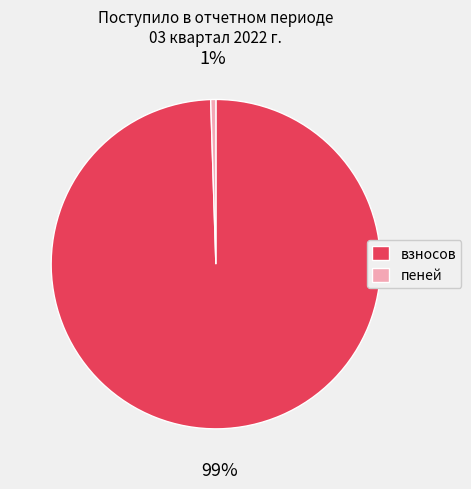

What percentage is the взносов slice, to the nearest percent?

99%